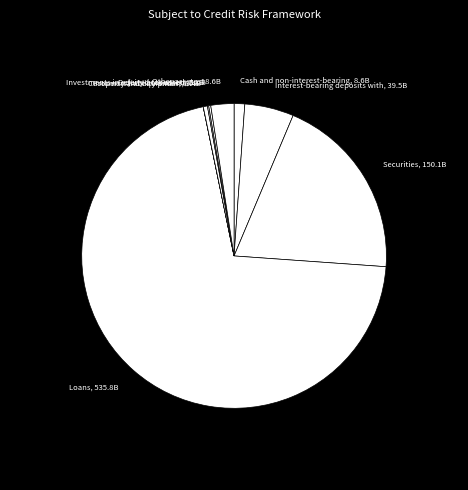

What is the largest slice in the pie chart?

Loans, 535.8B